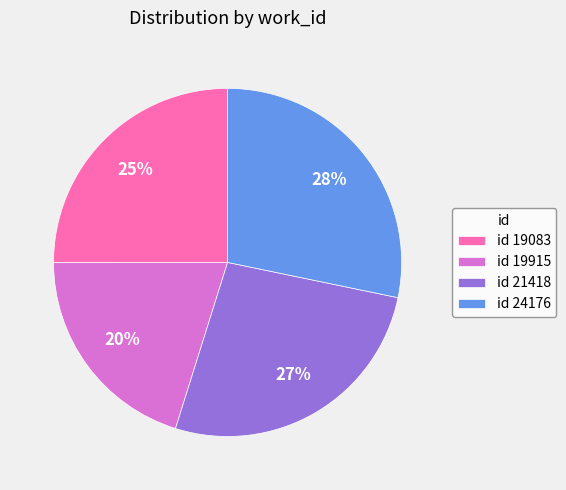

Which slice is the smallest?

id 19915